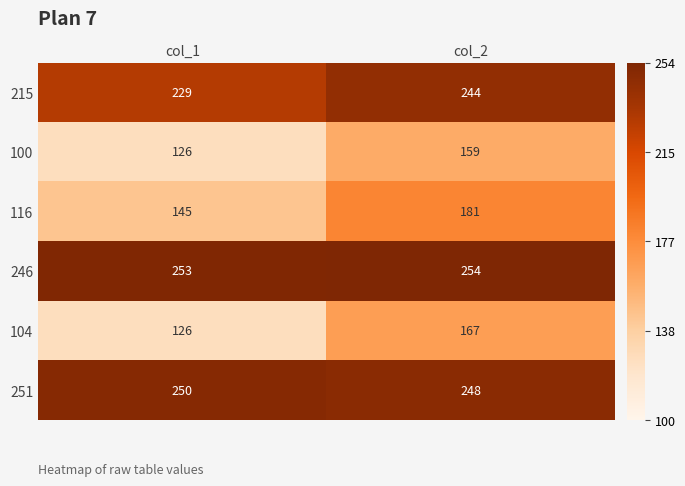

What is the total value across all series at col_1?

1129